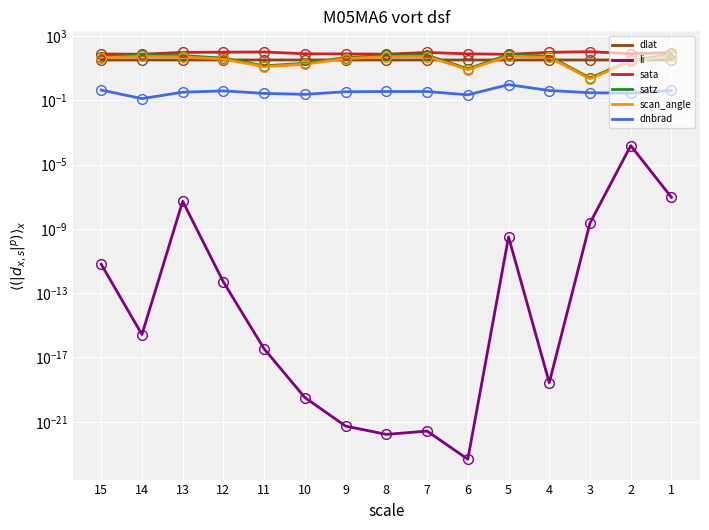

Is it true that li equals 0.0 at 15?

True